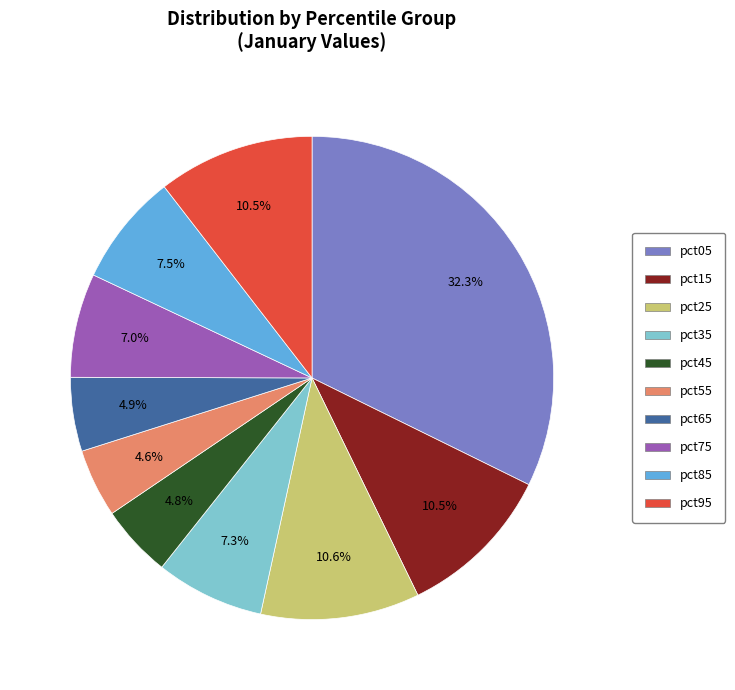

What percentage do pct95 and pct45 together represent?

15.3%